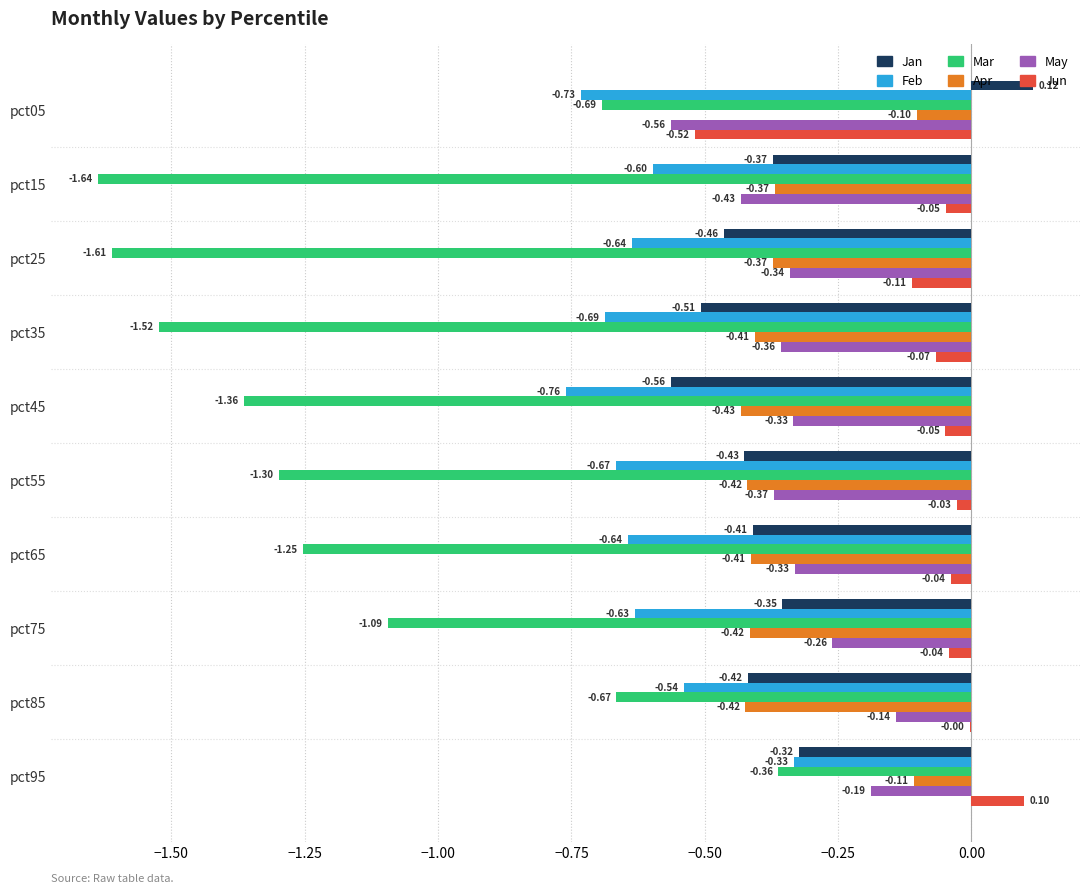

What is the sum of all Feb values?

-6.2